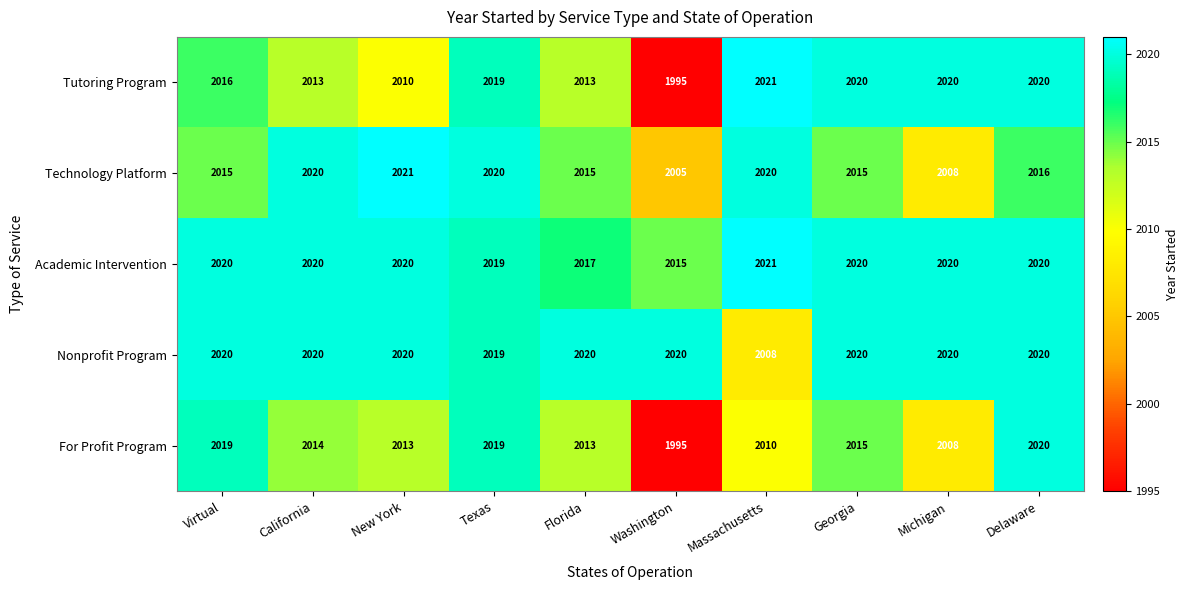

Which series has the largest range (max minus min)?

Tutoring Program